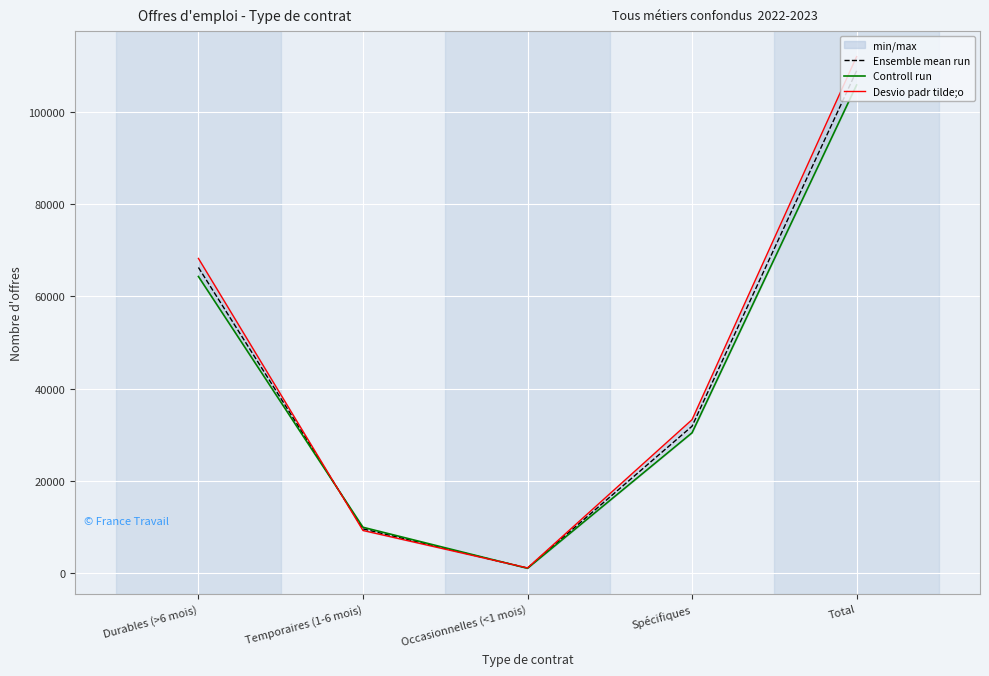

How many interior local valleys does the Ensemble mean run series have?

1